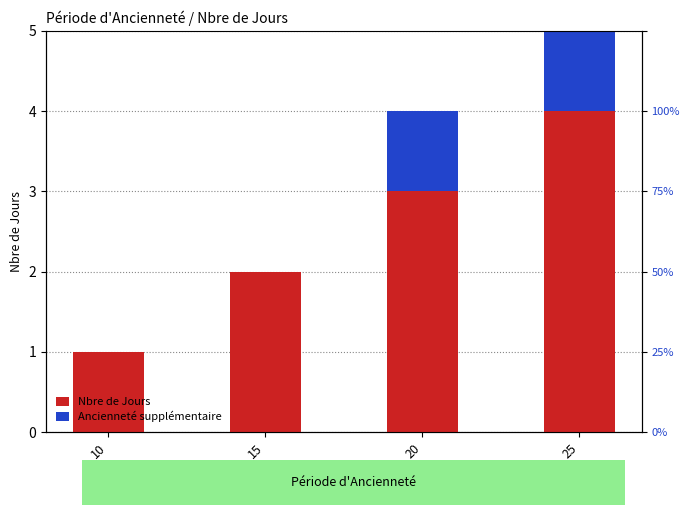

List the series in order of their peak value, lowest first.

Ancienneté supplémentaire, Nbre de Jours